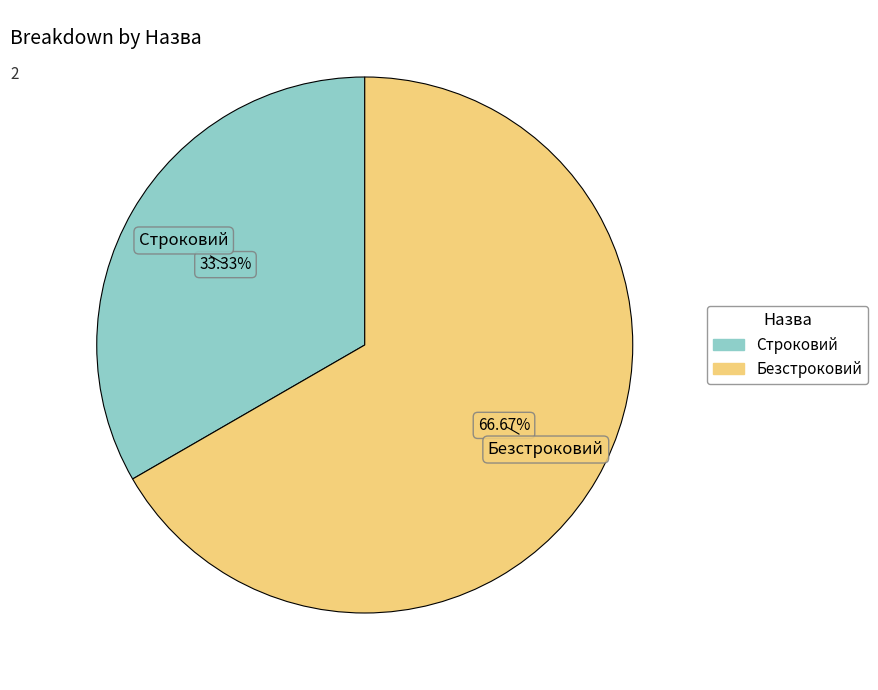

How many slices are in this pie chart?

2